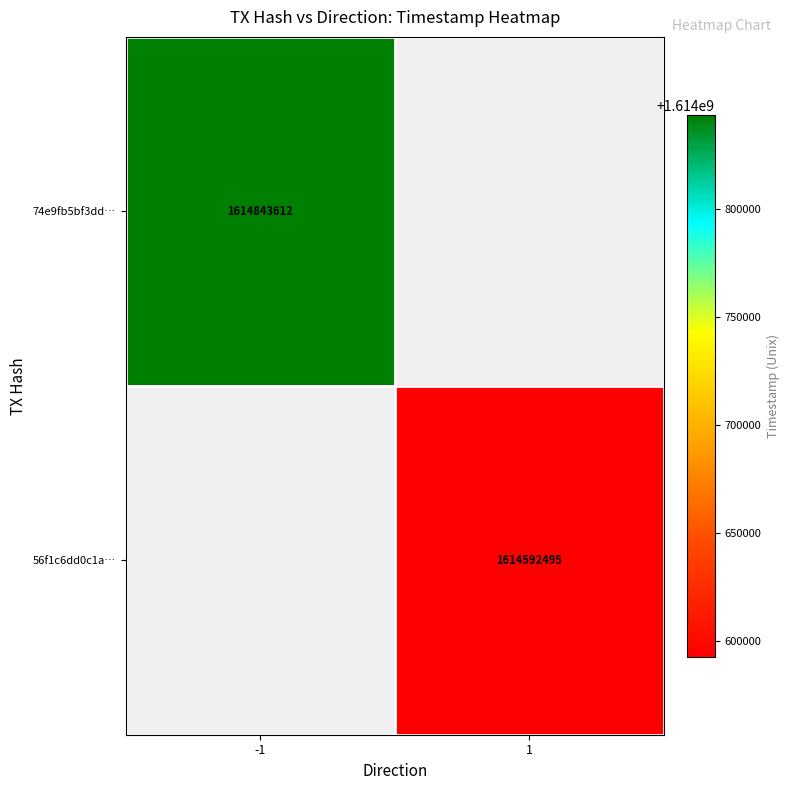

True or false: 74e9fb5bf3dd… has a value of 1614843612 at -1.

True